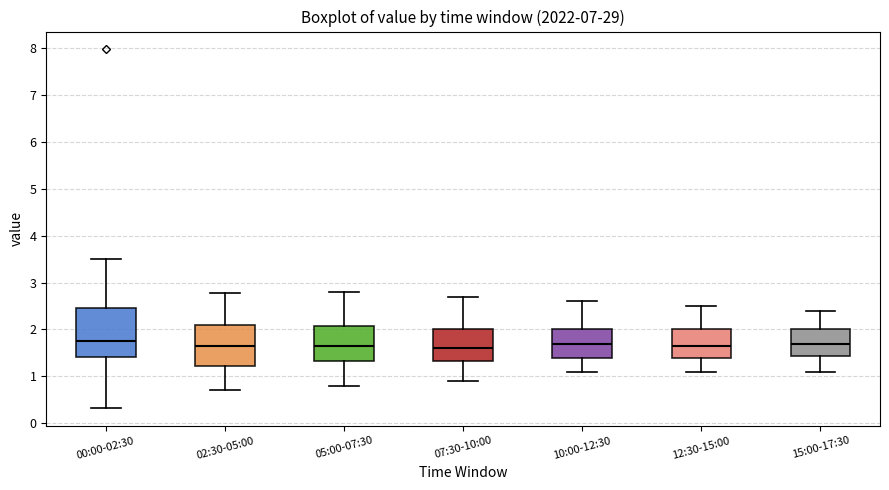

Where does the upper whisker of the box for 00:00-02:30 end on the y-axis? The values are not printed on the chart, so give them approximately, as read against the axis.

3.5